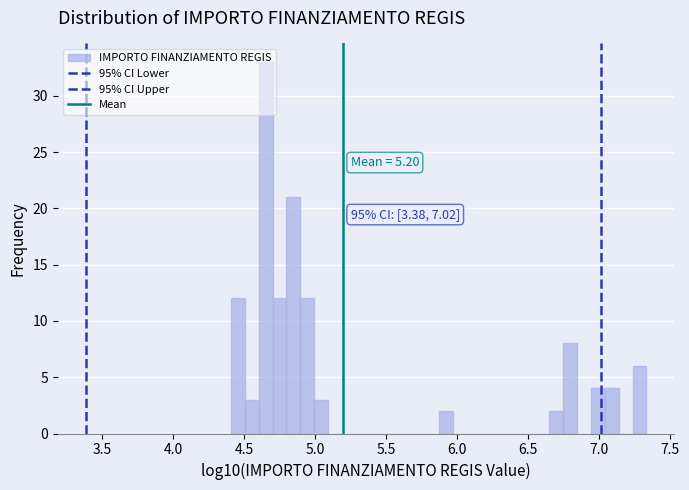

Read against the x-axis, roughly where is the centre of the tallest bar?

4.65